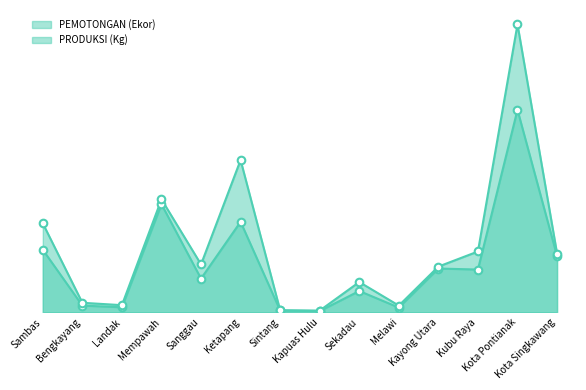

What are all the series names shown in the legend?

PEMOTONGAN (Ekor), PRODUKSI (Kg)